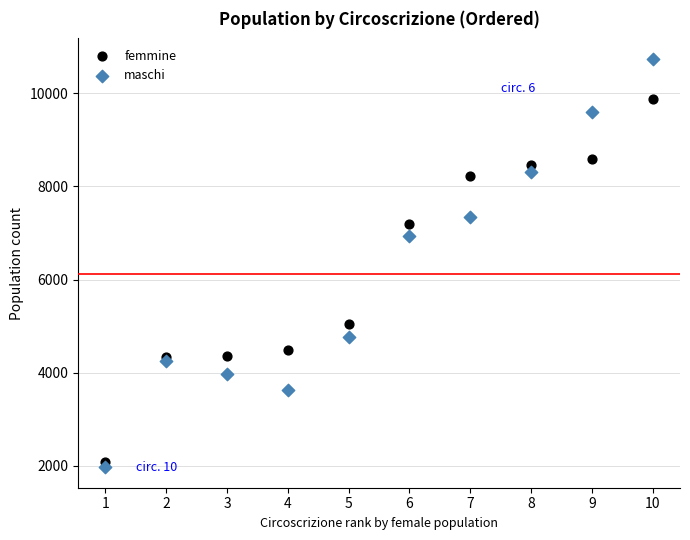

What is the X range (max minus min) for the scatter plot?

9